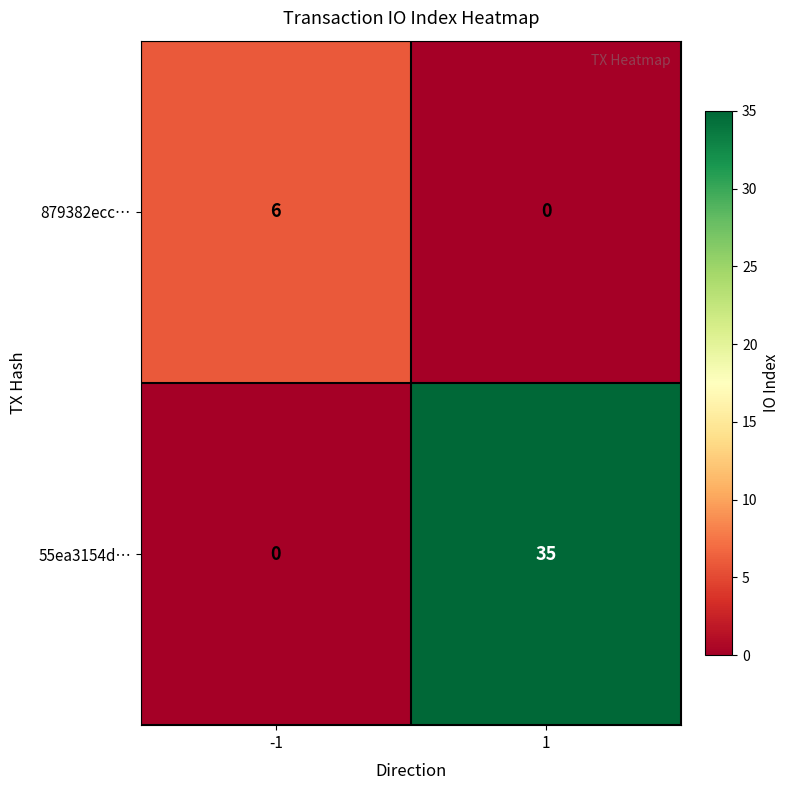

Which series has the largest range (max minus min)?

55ea3154d…